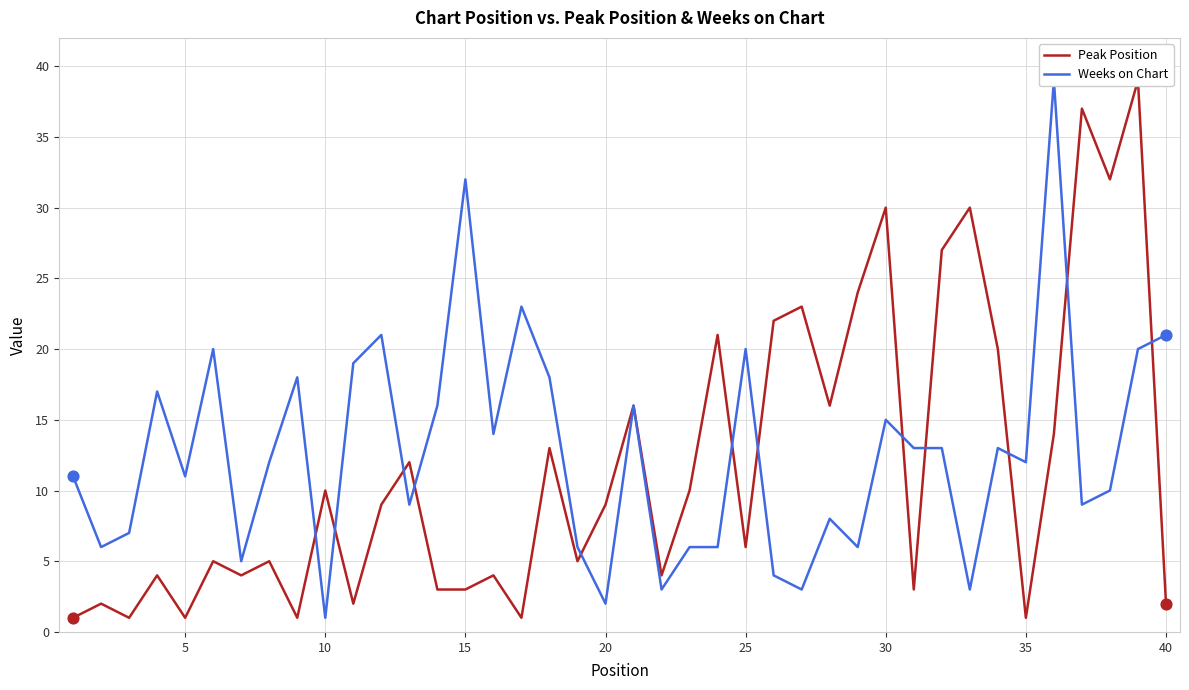

Is the value of Weeks on Chart at 24 greater than the value of Peak Position at 27?

Yes